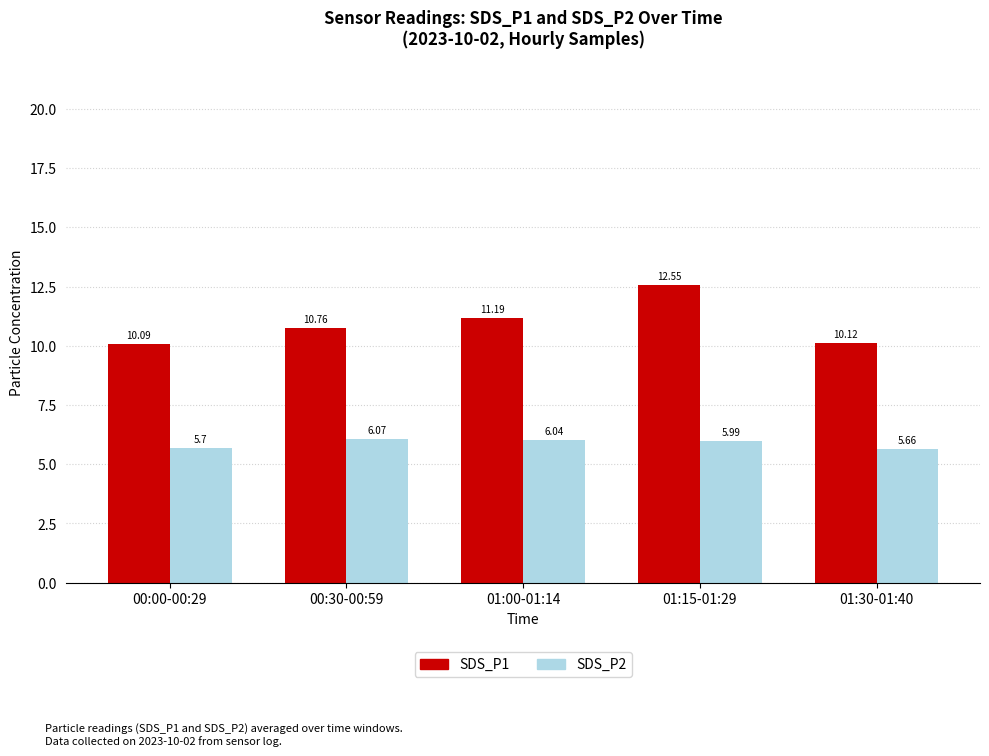

The SDS_P1 series shows 3.5 at 00:00-00:29. True or false?

False